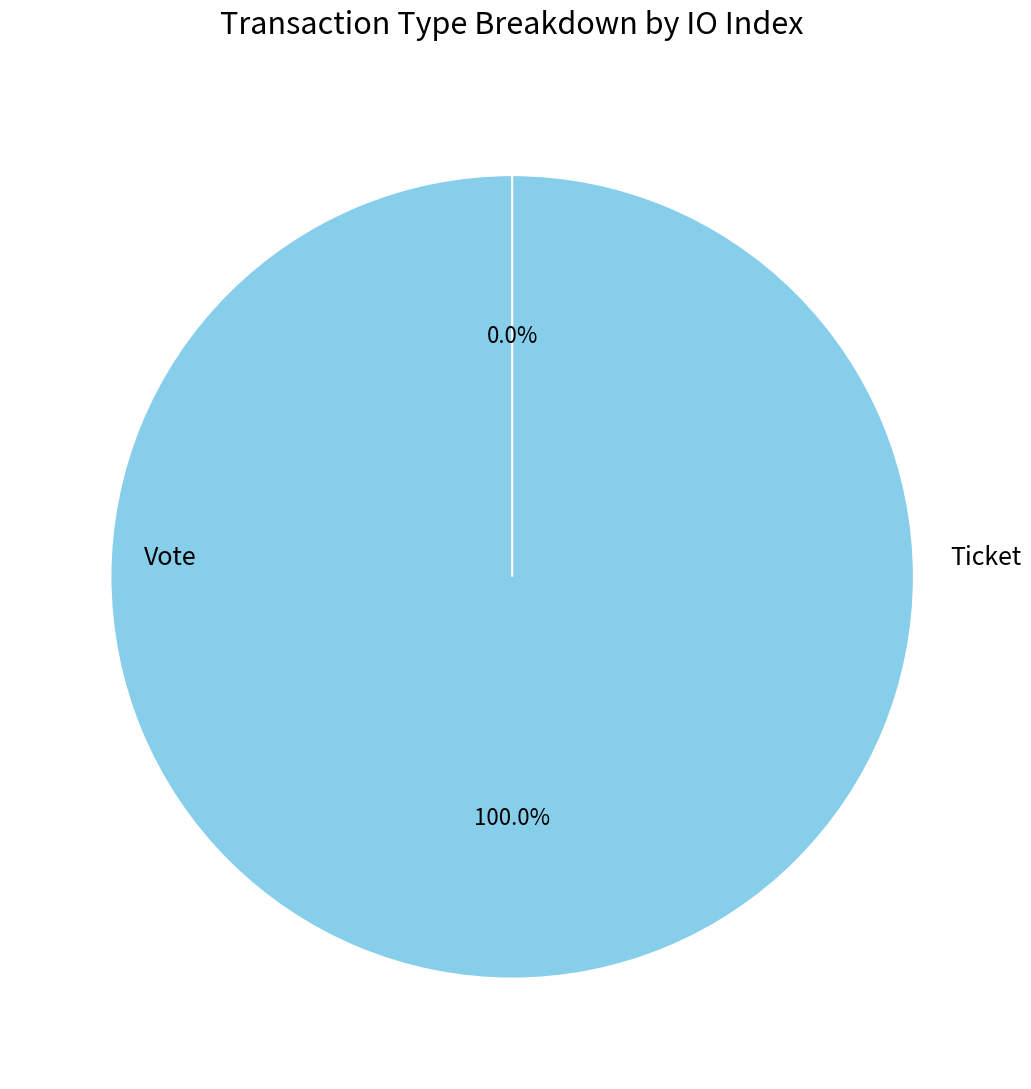

What is the largest slice in the pie chart?

Vote